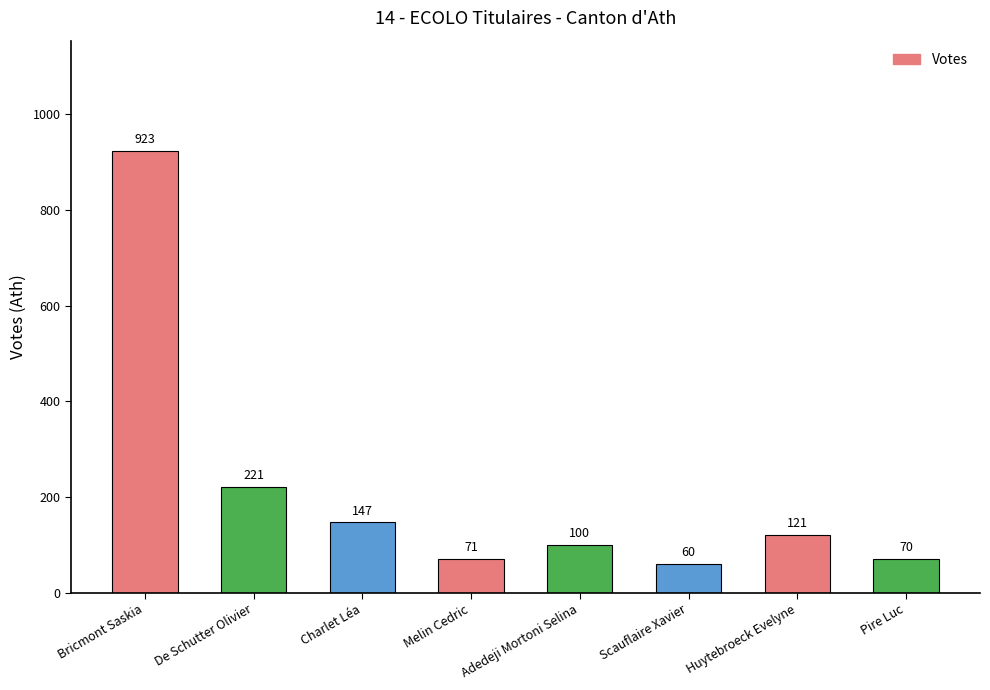

Reading left to right, transcribe all the data shown in this chart.

Bricmont Saskia=923	De Schutter Olivier=221	Charlet Léa=147	Melin Cedric=71	Adedeji Mortoni Selina=100	Scauflaire Xavier=60	Huytebroeck Evelyne=121	Pire Luc=70